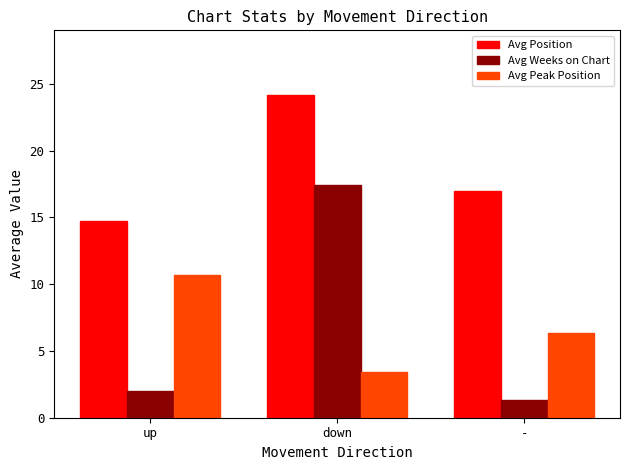

At up, list the series in order from smallest to largest.

Avg Weeks on Chart, Avg Peak Position, Avg Position